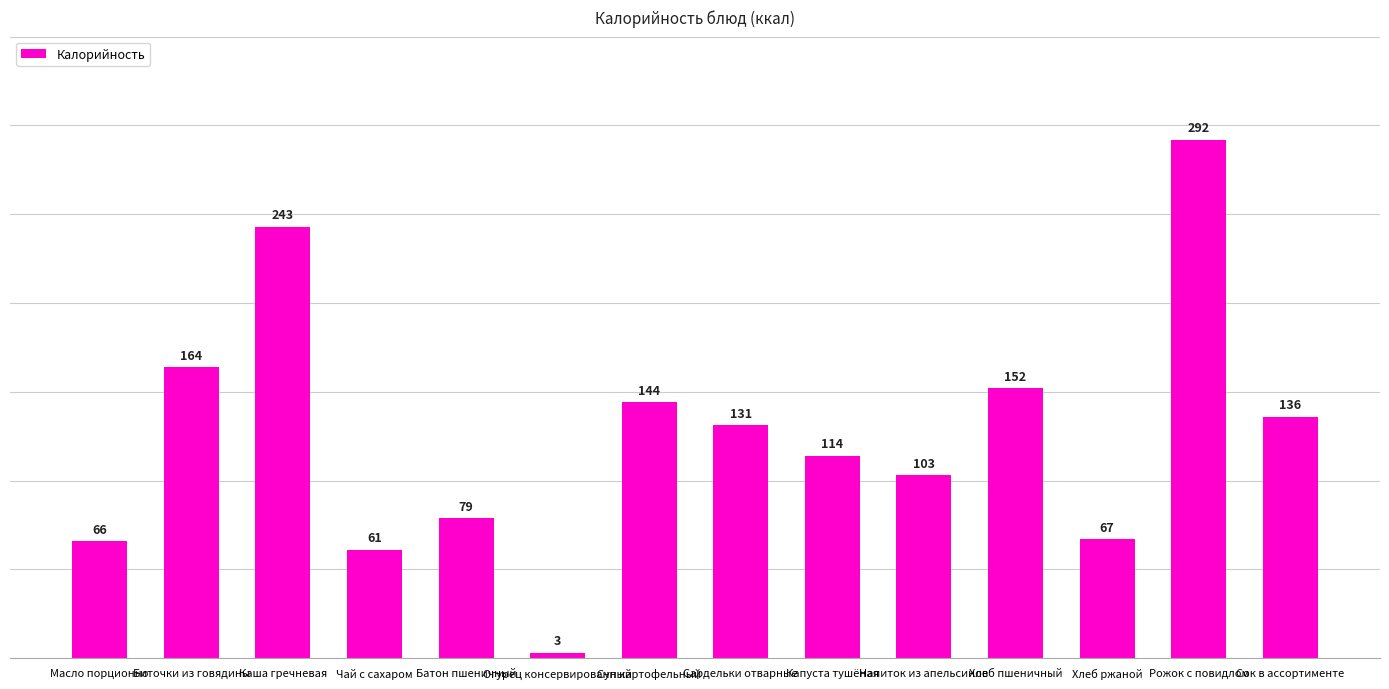

Reading left to right, list all the values displayed in this chart.

66	164	243	61	79	3	144	131	114	103	152	67	292	136